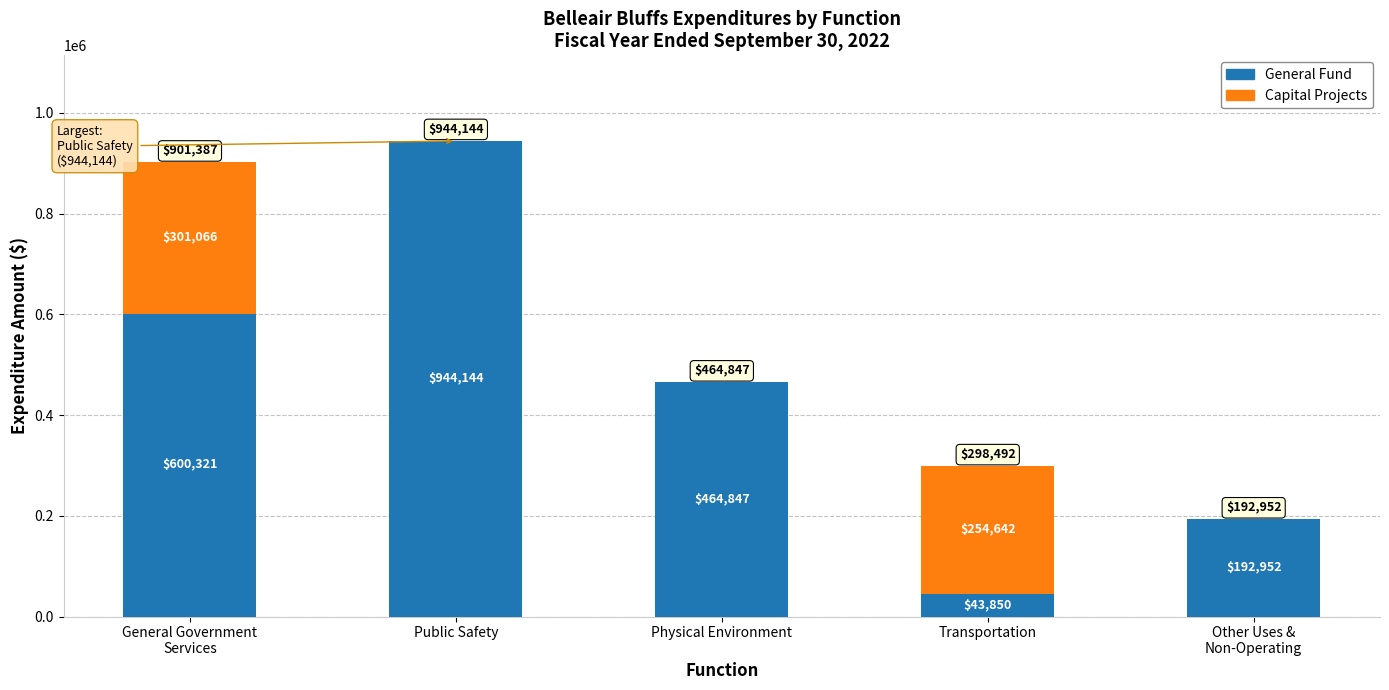

The General Fund series shows 43850 at Transportation. True or false?

True